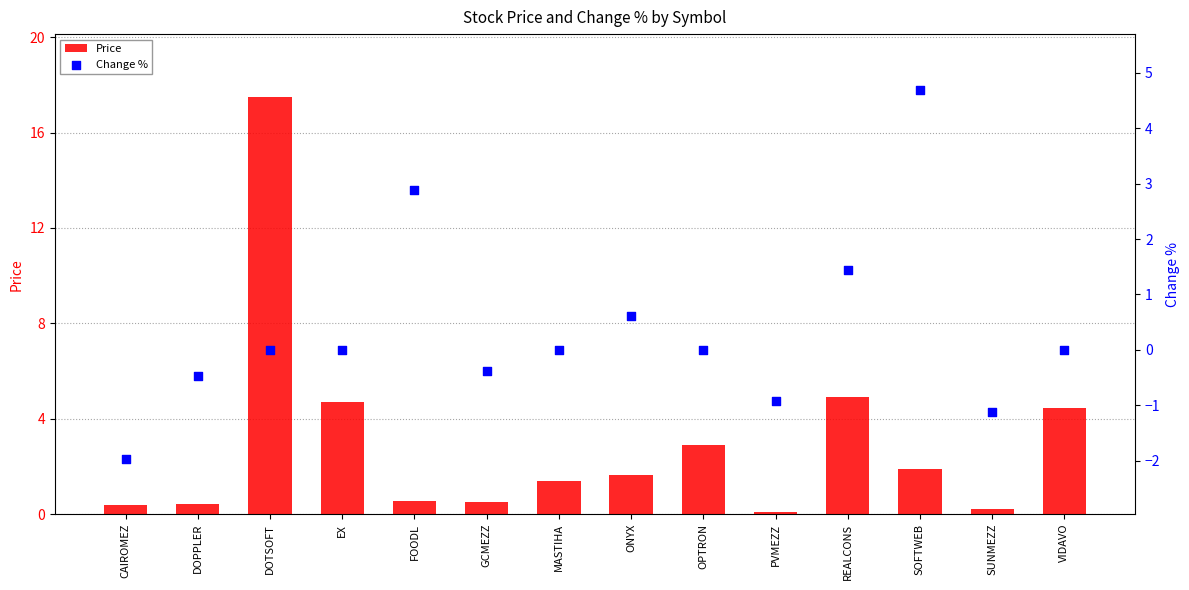

Is the value of Change % at CAIROMEZ greater than the value of Price at EX?

No